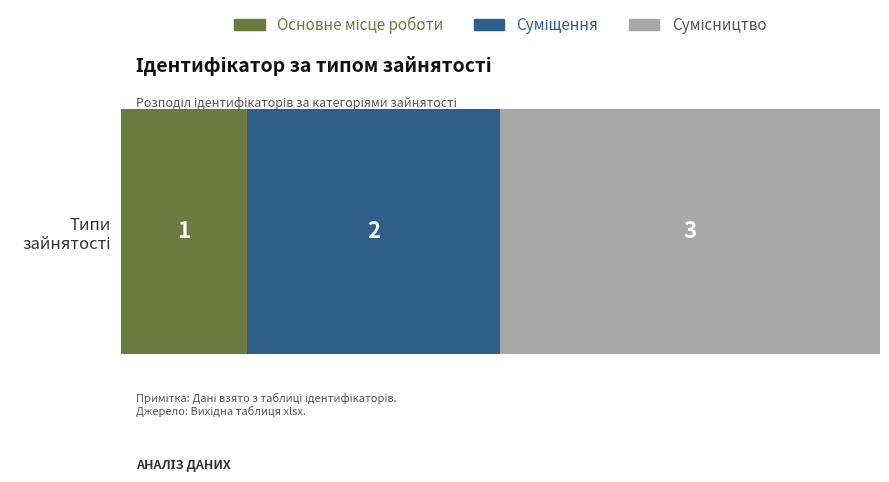

What is the label of the 2nd bar from the right?

Суміщення